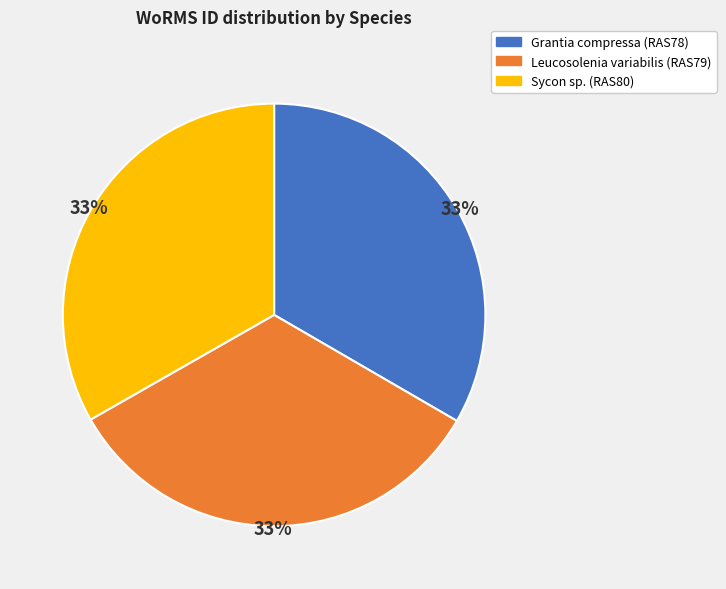

What percentage is the Sycon sp. (RAS80) slice, to the nearest percent?

33%